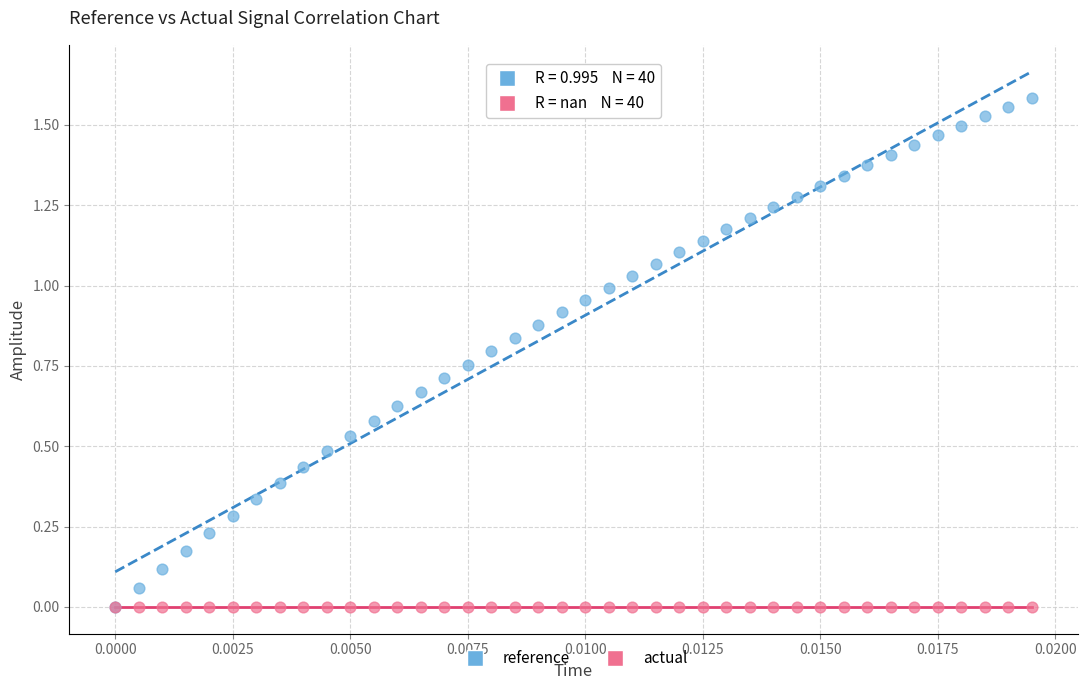

What are all the series names shown in the legend?

reference, actual